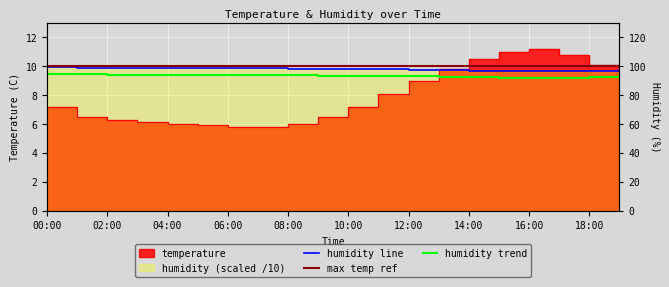

Which series has the largest range (max minus min)?

temperature